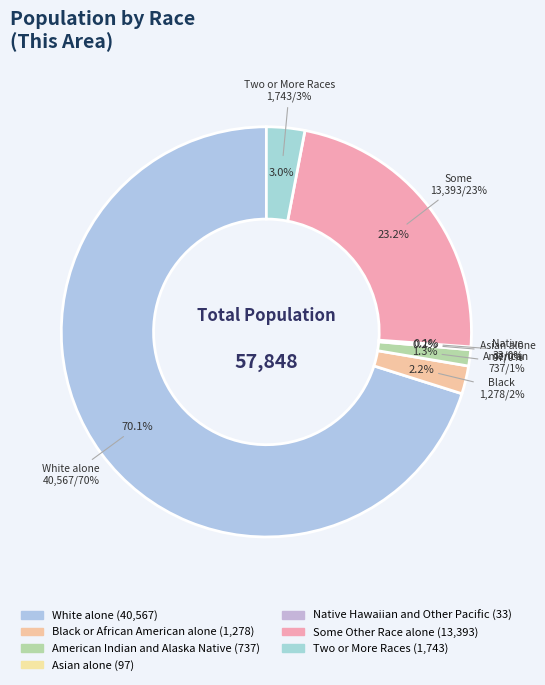

What portion of the pie excludes Native Hawaiian and Other Pacific?

99.9%